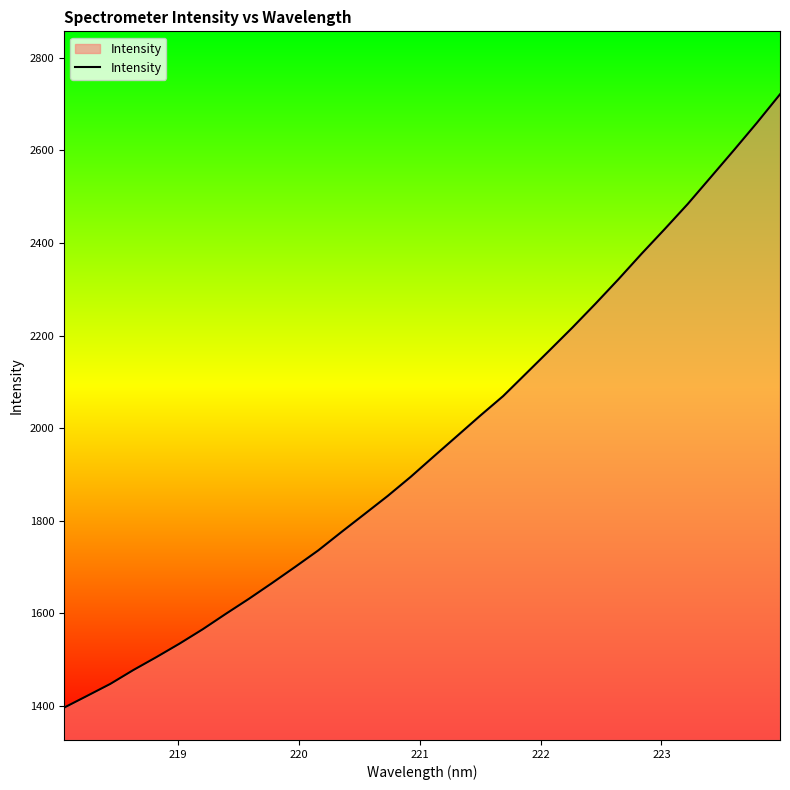

Does the chart have visible grid lines?

No